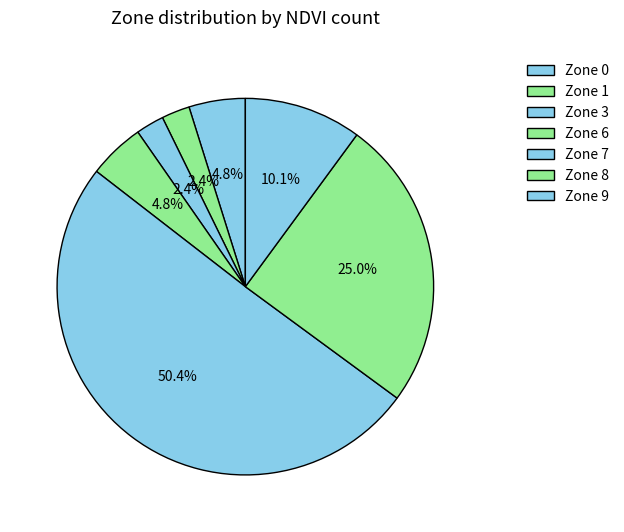

The Zone 0 slice represents 26% of the pie. True or false?

False